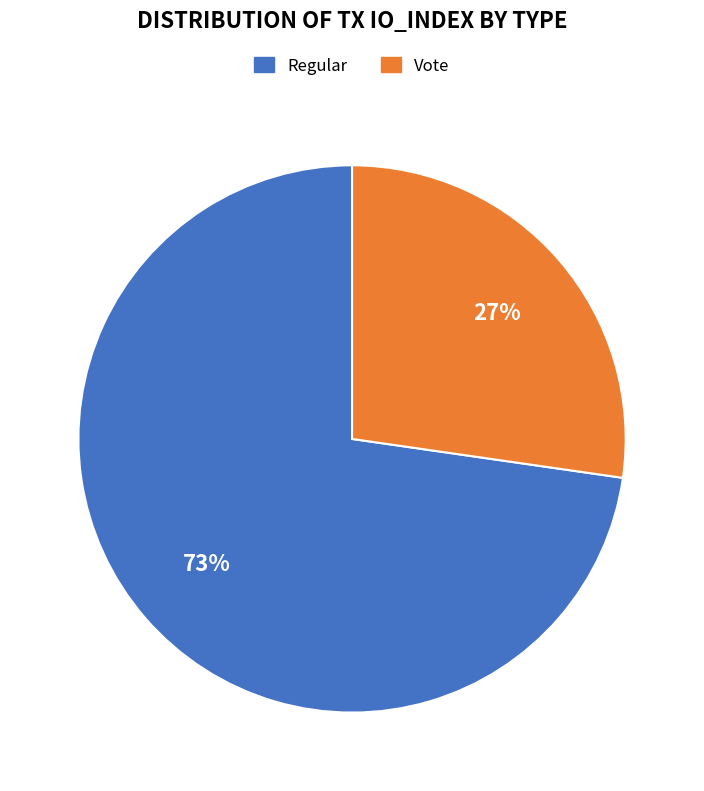

How many segments does this pie chart have?

2